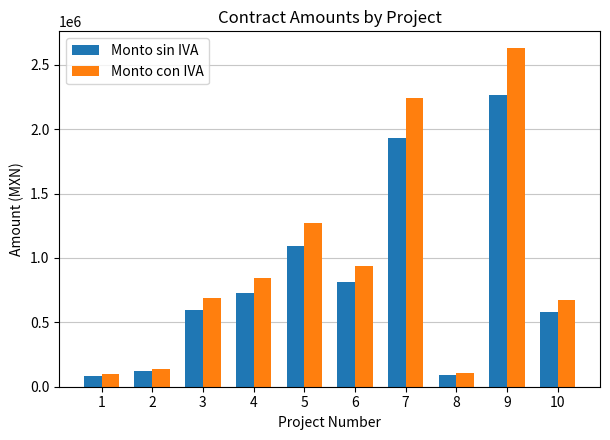

What is the minimum value for Monto sin IVA?

84748.6